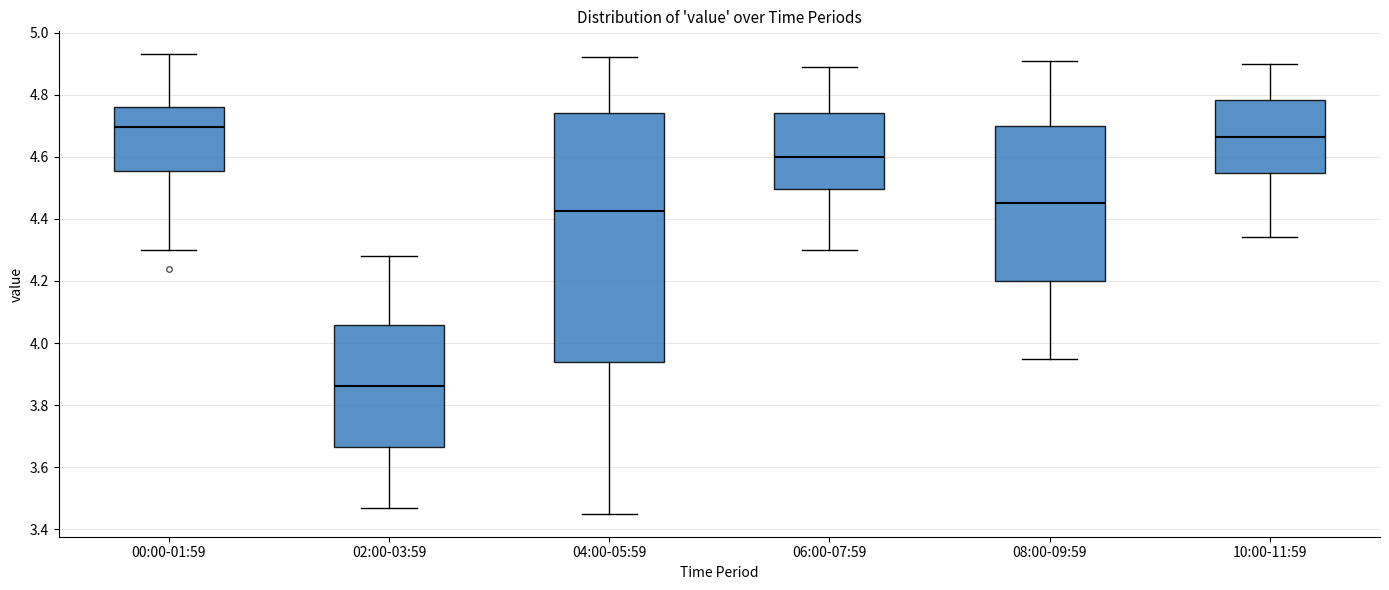

Reading left to right, transcribe this box plot: for each box, give where its median line is, the range the box spans, and where its two whiskers end, as read against the y-axis. The values are not printed on the chart, so give them approximately, as read against the axis.

00:00-01:59: median 4.70, box 4.56 to 4.76, whiskers 4.30 to 4.94
02:00-03:59: median 3.86, box 3.66 to 4.06, whiskers 3.48 to 4.28
04:00-05:59: median 4.42, box 3.94 to 4.74, whiskers 3.46 to 4.92
06:00-07:59: median 4.60, box 4.50 to 4.74, whiskers 4.30 to 4.90
08:00-09:59: median 4.46, box 4.20 to 4.70, whiskers 3.96 to 4.92
10:00-11:59: median 4.66, box 4.54 to 4.78, whiskers 4.34 to 4.90